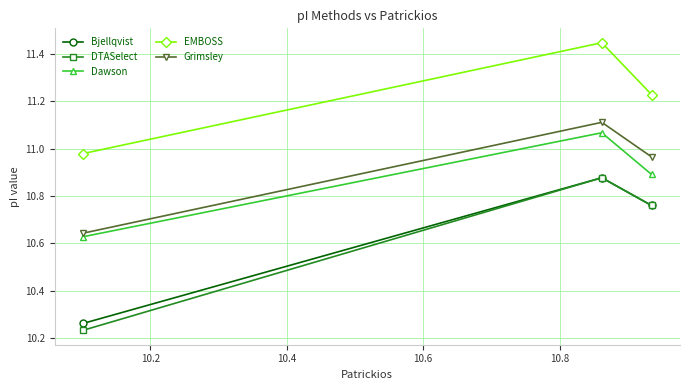

Does the chart display data point markers on the line(s)?

Yes